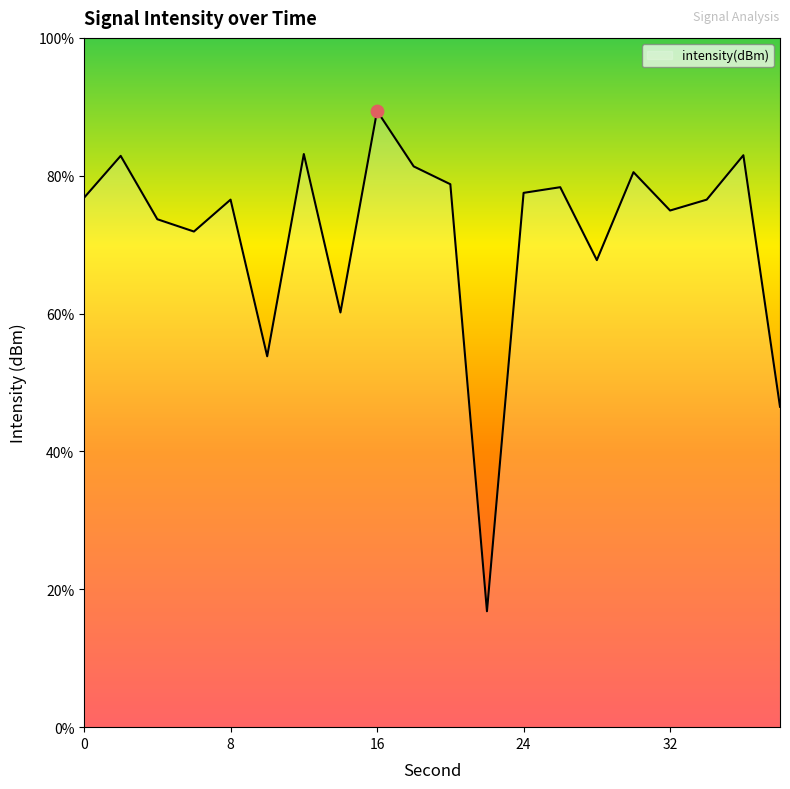

Which has a higher value, 20 or 10?

20